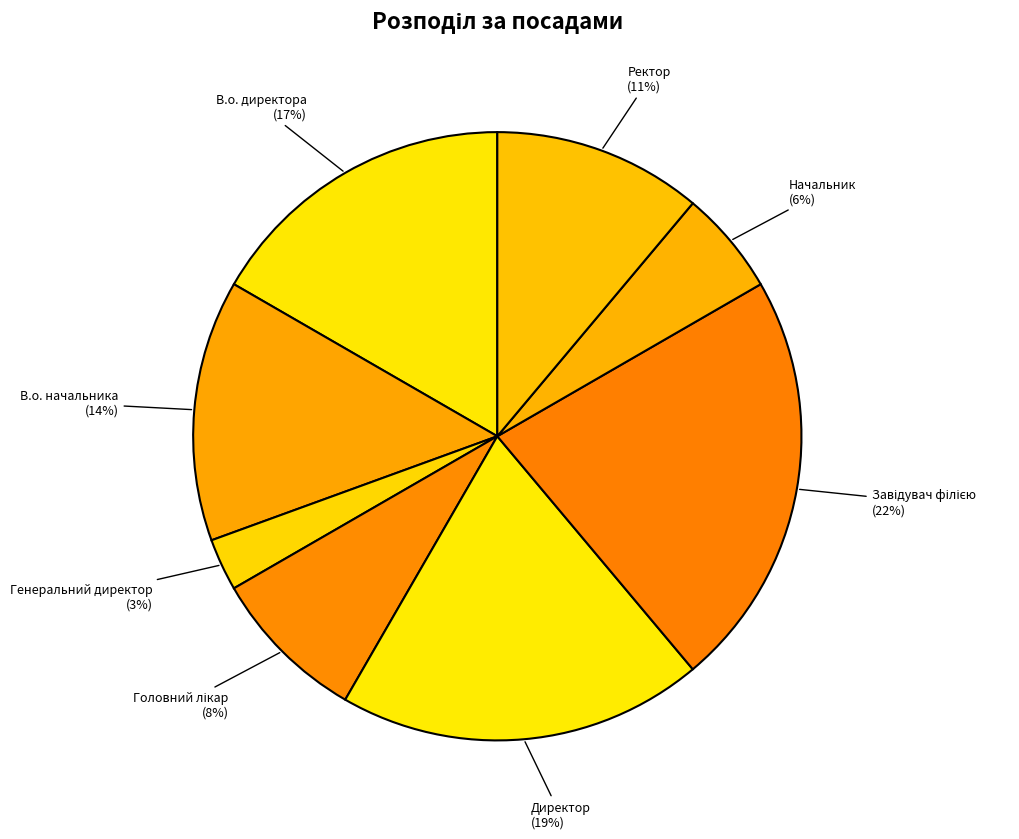

To the nearest percent, what is the average slice percentage?

12%